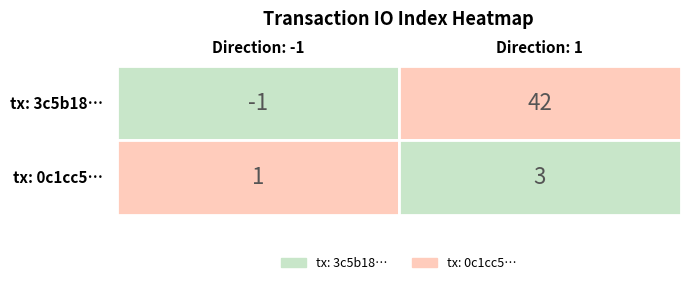

What is the difference between the 3c5b1815e3afd7c886749e665be65644b42b1f1 values at 1 and 0?

43